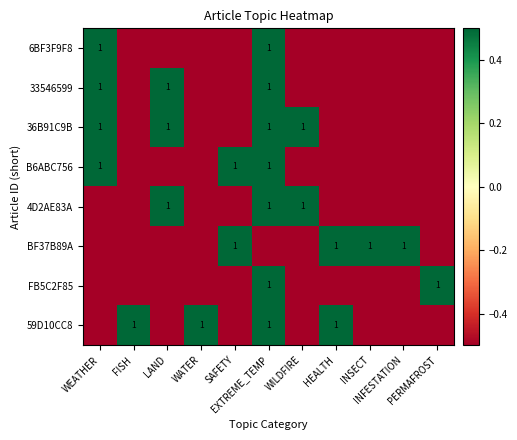

Which series has the largest total across all categories?

36B91C9B